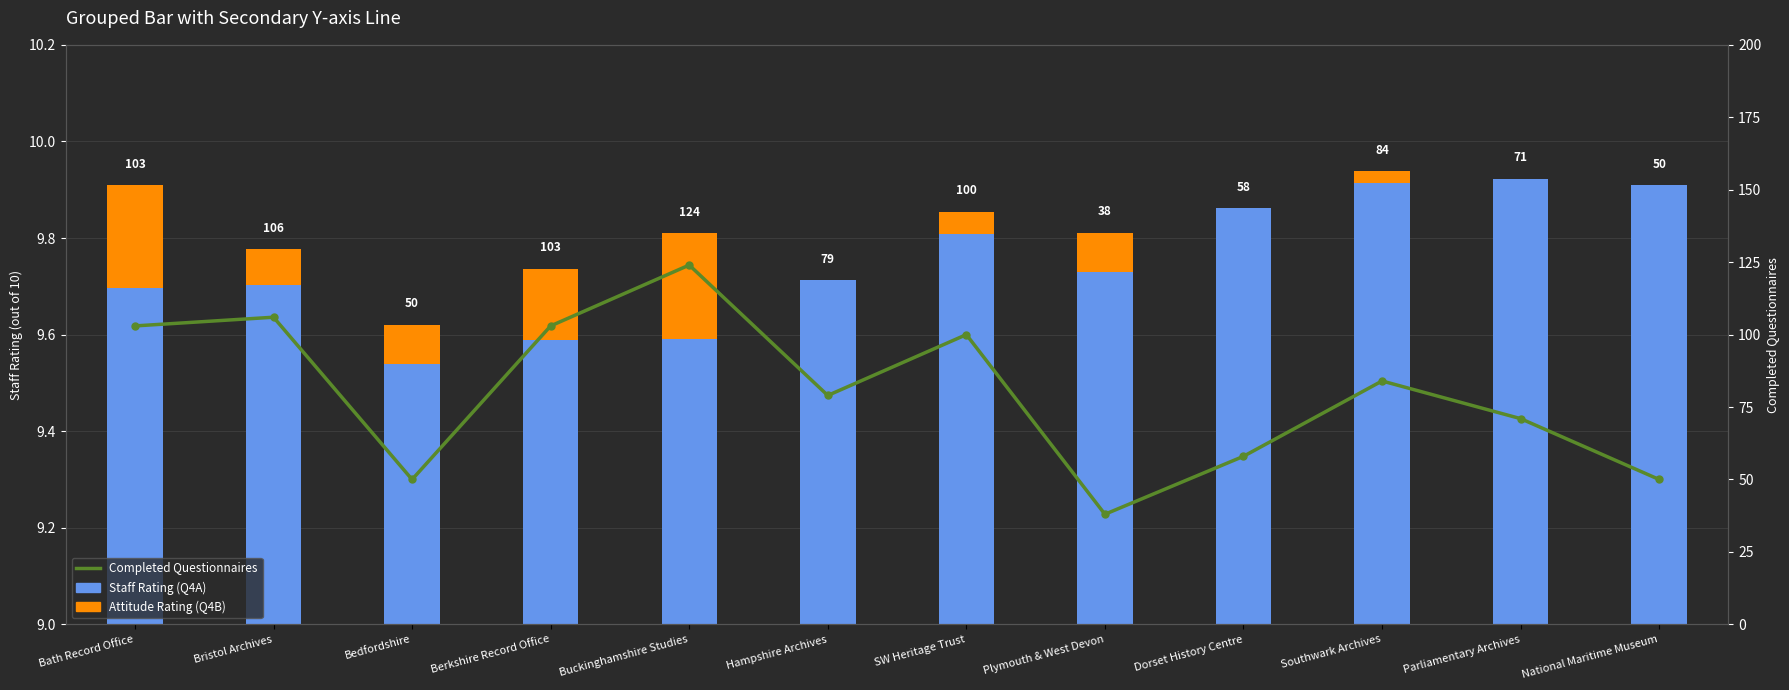

Reading left to right, extract all data points from this chart.

Staff Rating (Q4A): 9.7	9.7	9.5	9.6	9.6	9.7	9.8	9.7	9.9	9.9	9.9	9.9
Attitude Rating (Q4B) increment: 0.2	0.1	0.1	0.1	0.2	0.0	0.0	0.1	0.0	0.0	0.0	0.0
Completed Questionnaires: 103.0	106.0	50.0	103.0	124.0	79.0	100.0	38.0	58.0	84.0	71.0	50.0